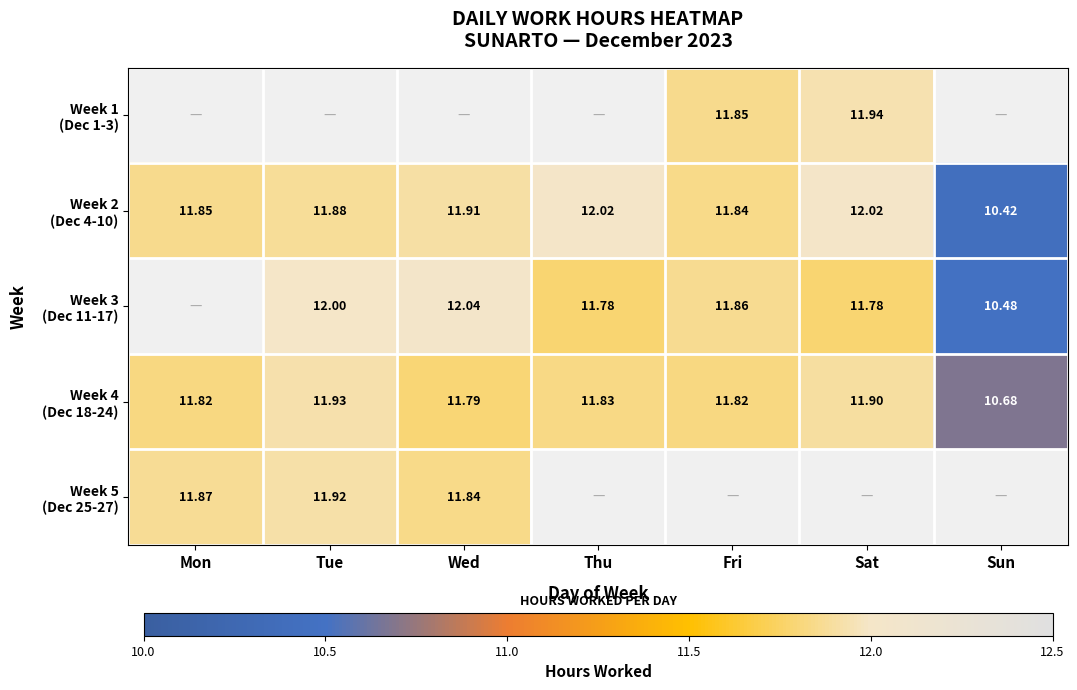

What is the approximate value of Week 4 (Dec 18-24) at Sat?

11.9